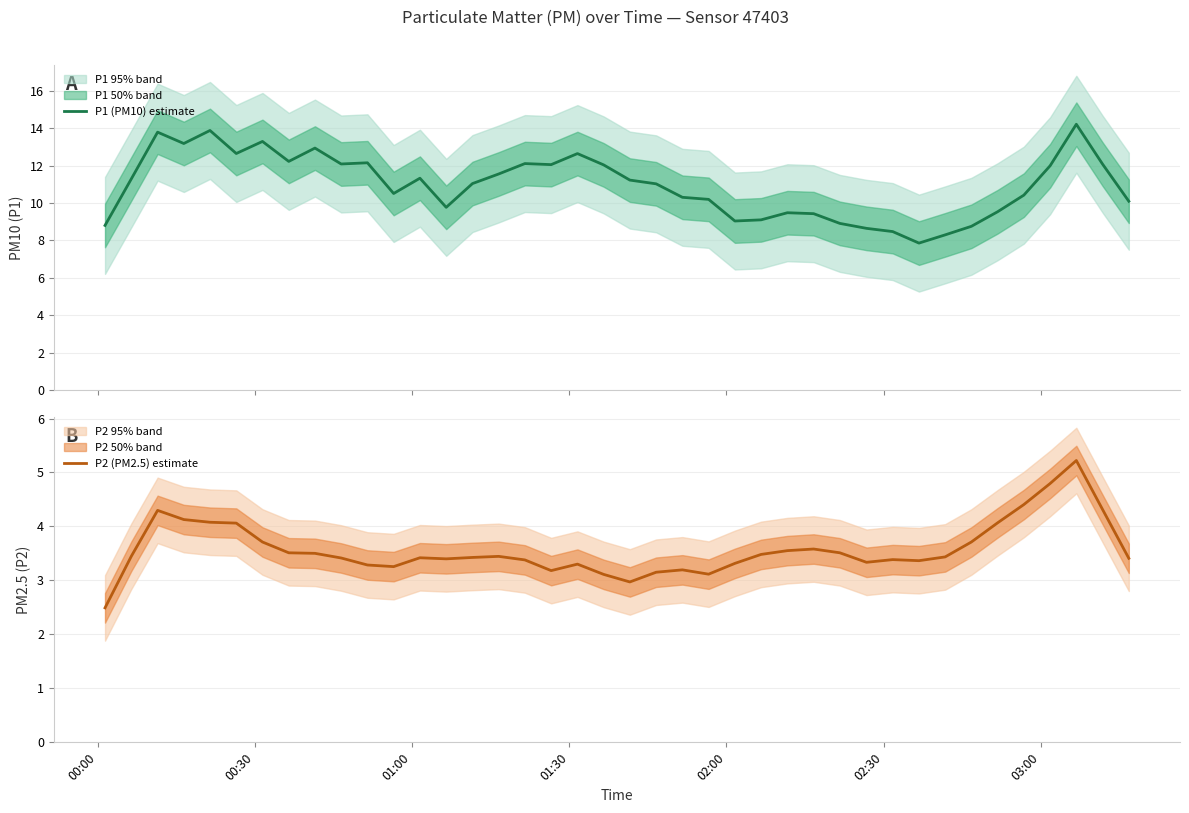

What are all the series names shown in the legend?

P1 (PM10) estimate, P2 (PM2.5) estimate